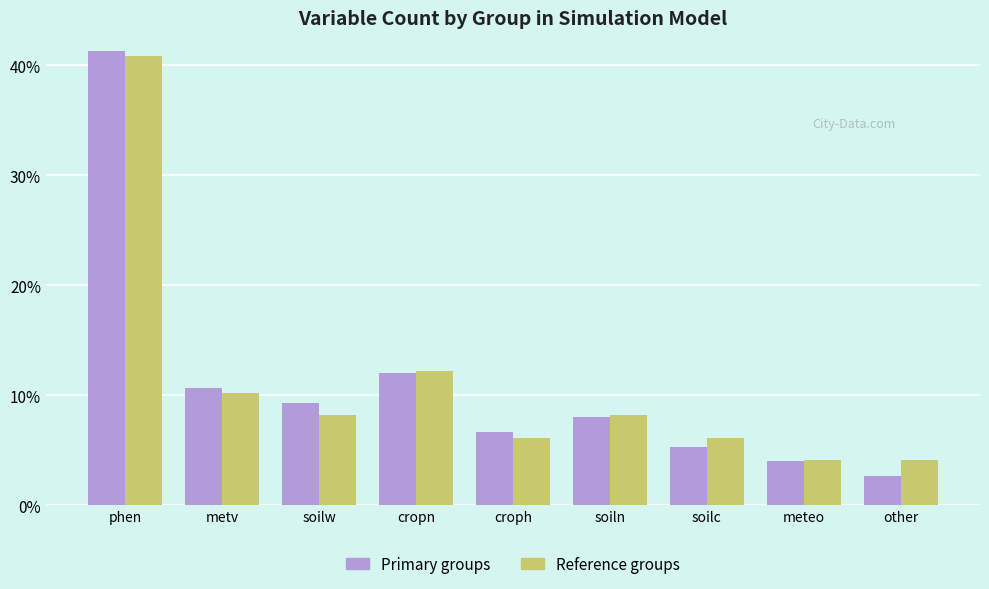

At which category is the sum across all series the highest?

phen